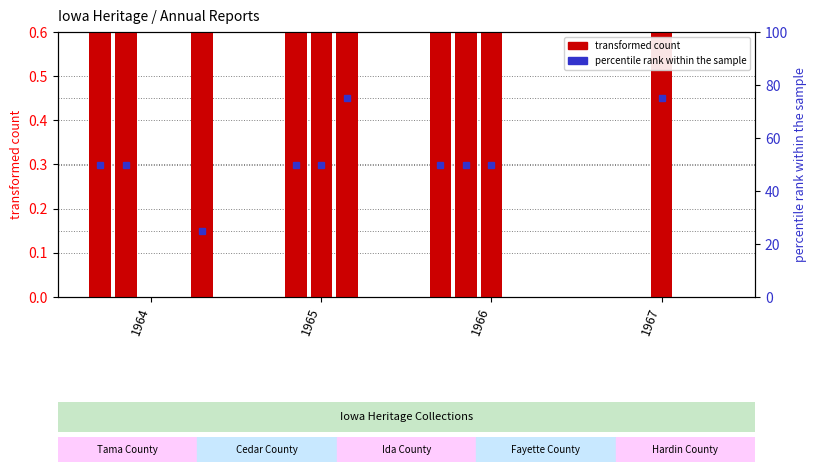

How many data points does each series have?

4